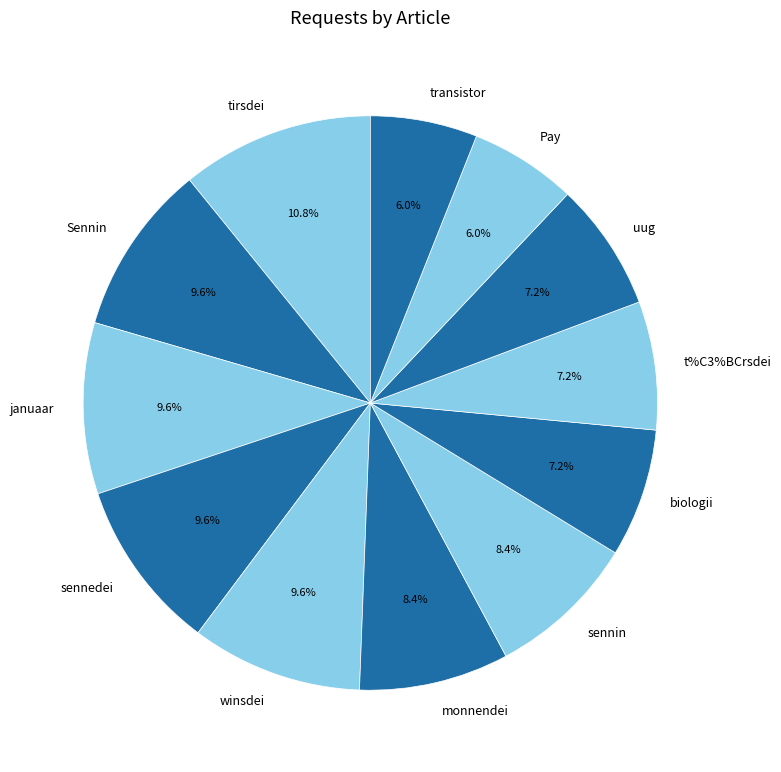

Is it true that t%C3%BCrsdei is 7% of the pie?

True